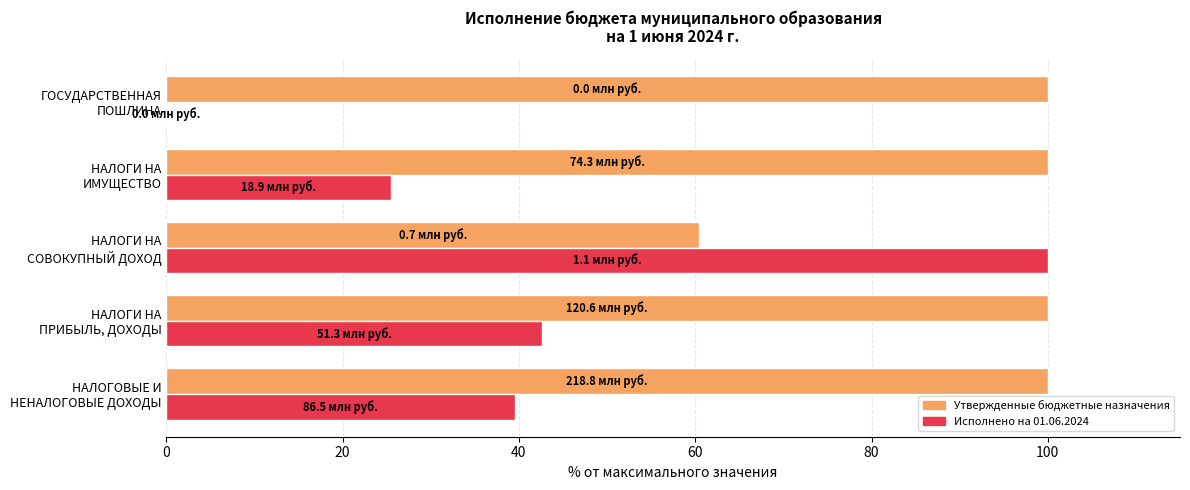

How many data points in Исполнено на 01.06.2024 are above 39?

3